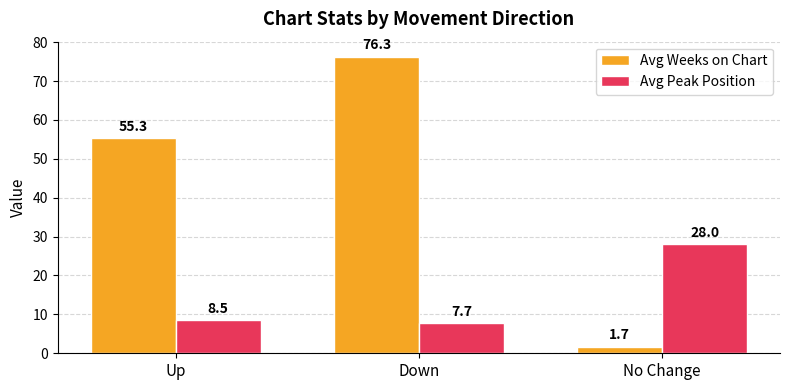

What are all the series names shown in the legend?

Avg Weeks on Chart, Avg Peak Position